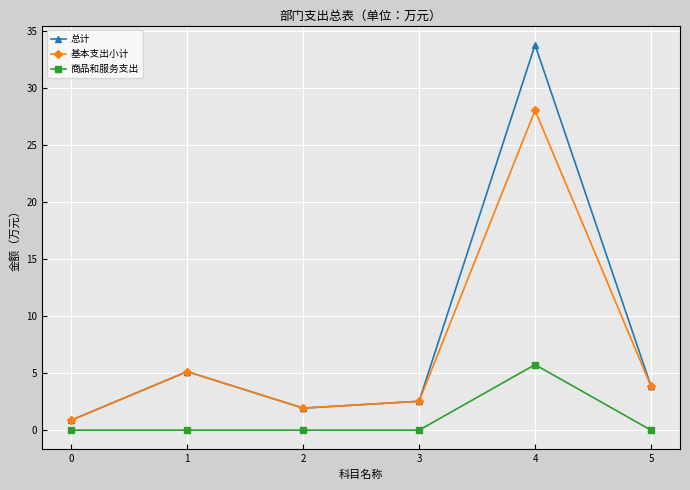

List the series in order of their peak value, highest first.

总计, 基本支出小计, 商品和服务支出